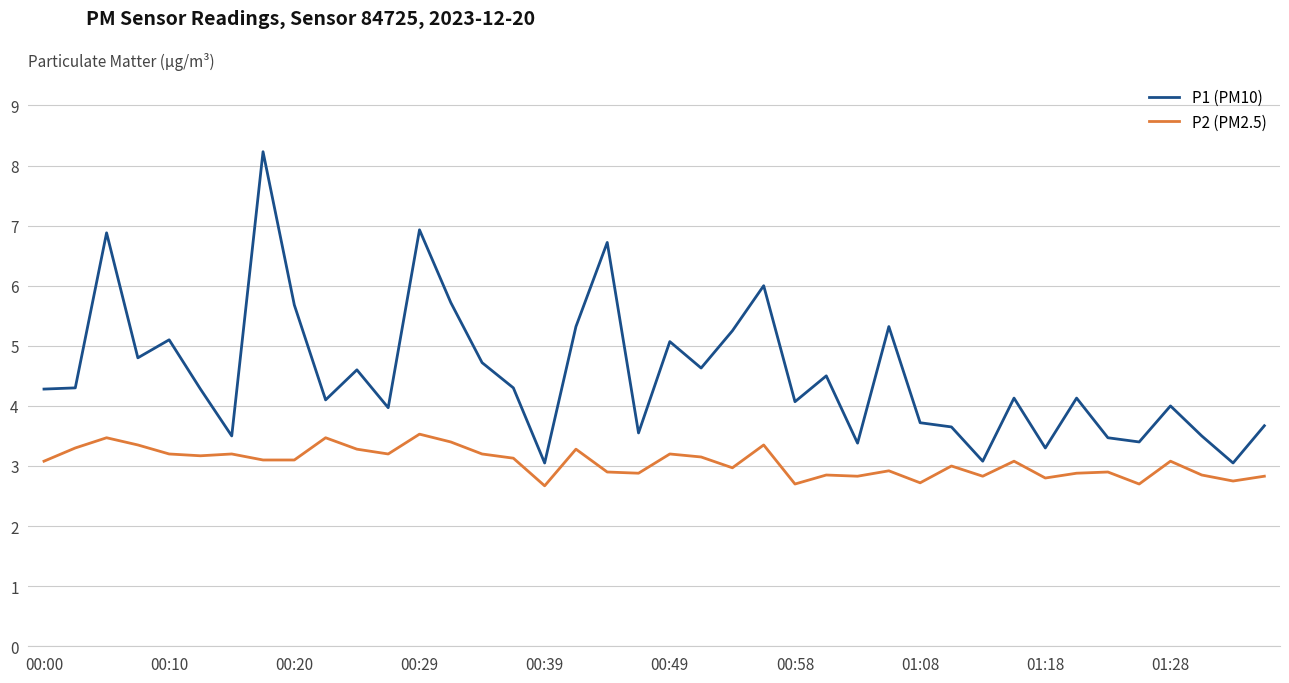

True or false: P2 (PM2.5) and P1 (PM10) cross at least once.

False